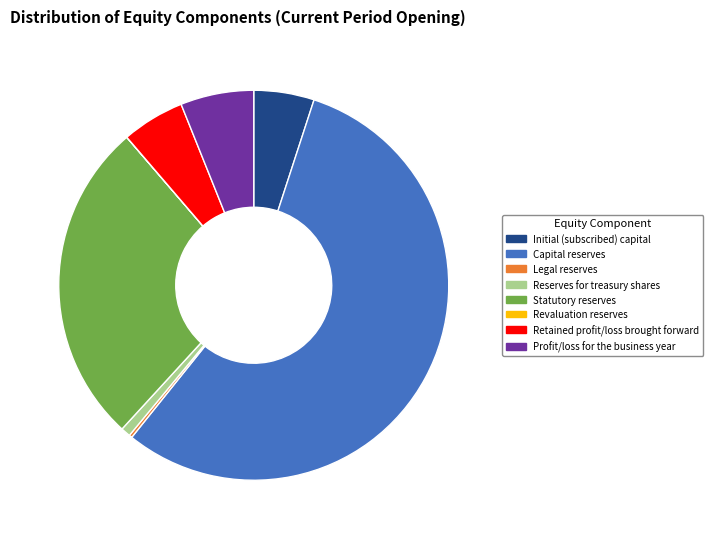

Which slice is the largest?

Capital reserves